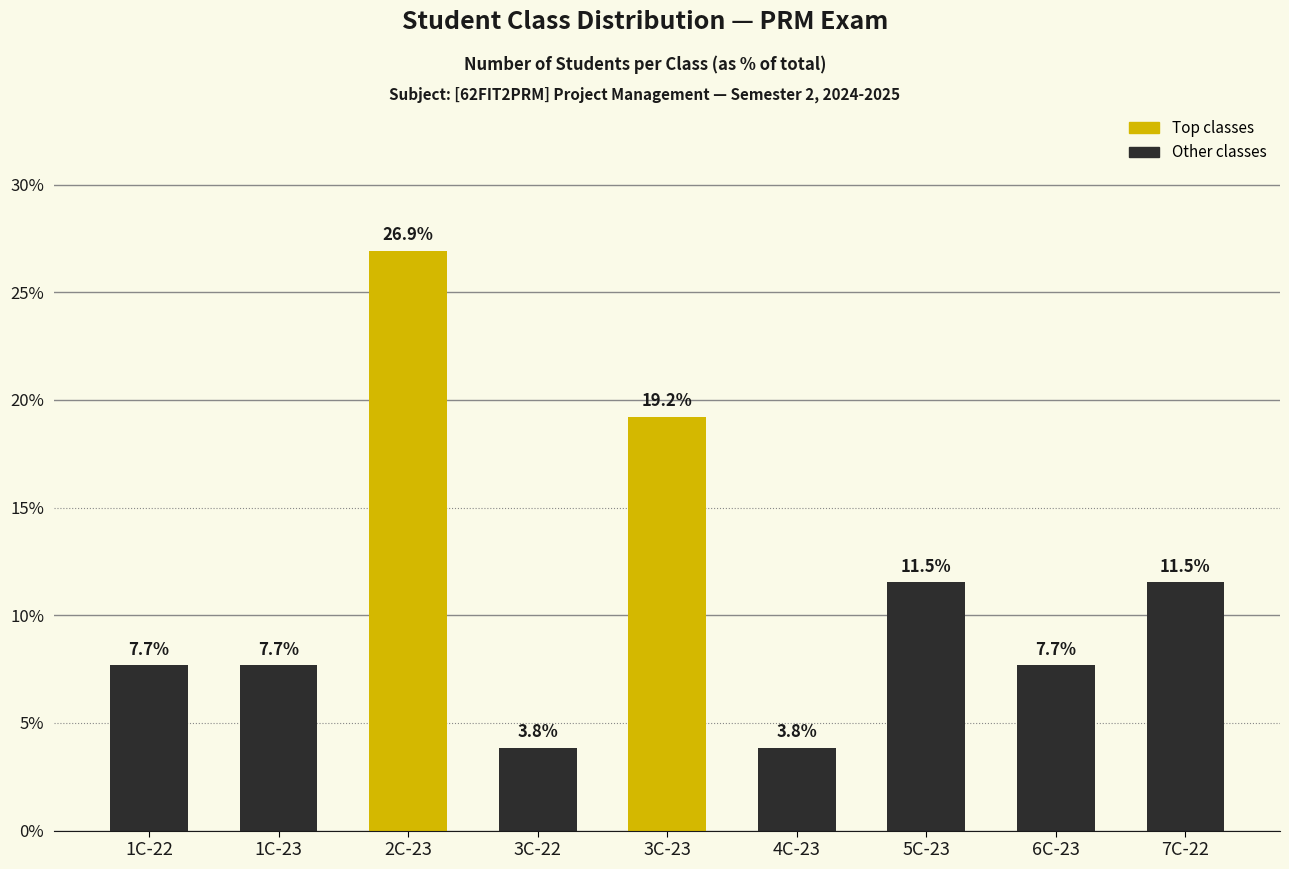

Reading left to right, extract all data points from this chart.

1C-22=7.7	1C-23=7.7	2C-23=26.9	3C-22=3.8	3C-23=19.2	4C-23=3.8	5C-23=11.5	6C-23=7.7	7C-22=11.5